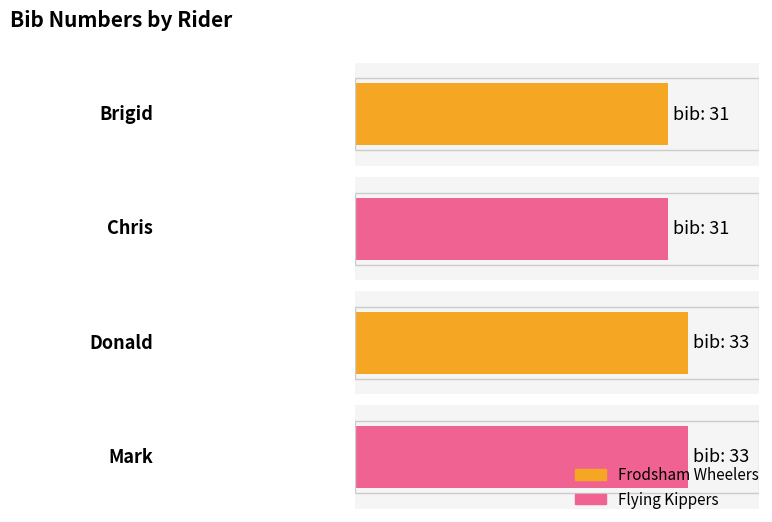

How many bars are there in total?

4